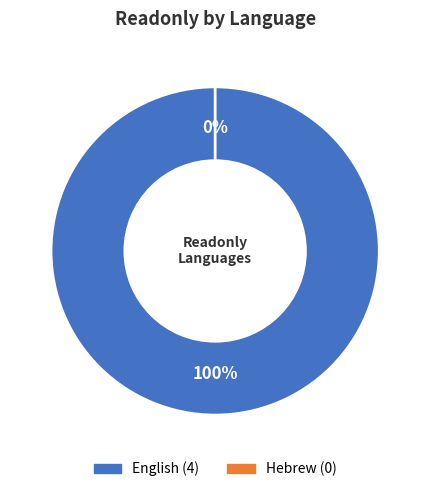

Which category has the biggest portion of the pie?

English